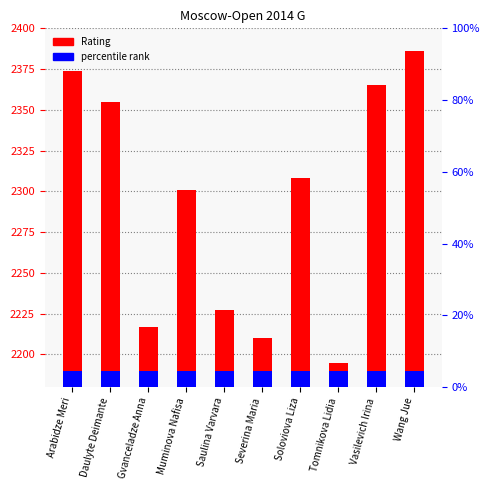

What value does the data have at Soloviova Liza, to the nearest 50?

2300